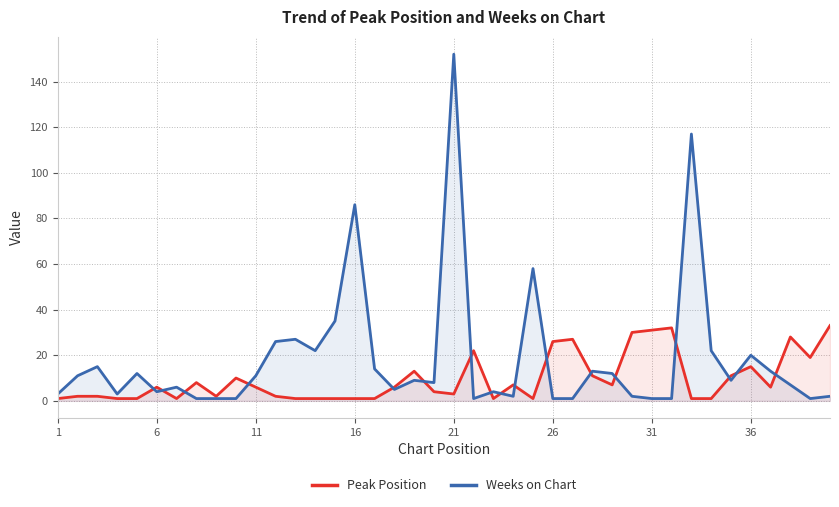

The Peak Position series shows 10 at 21. True or false?

False